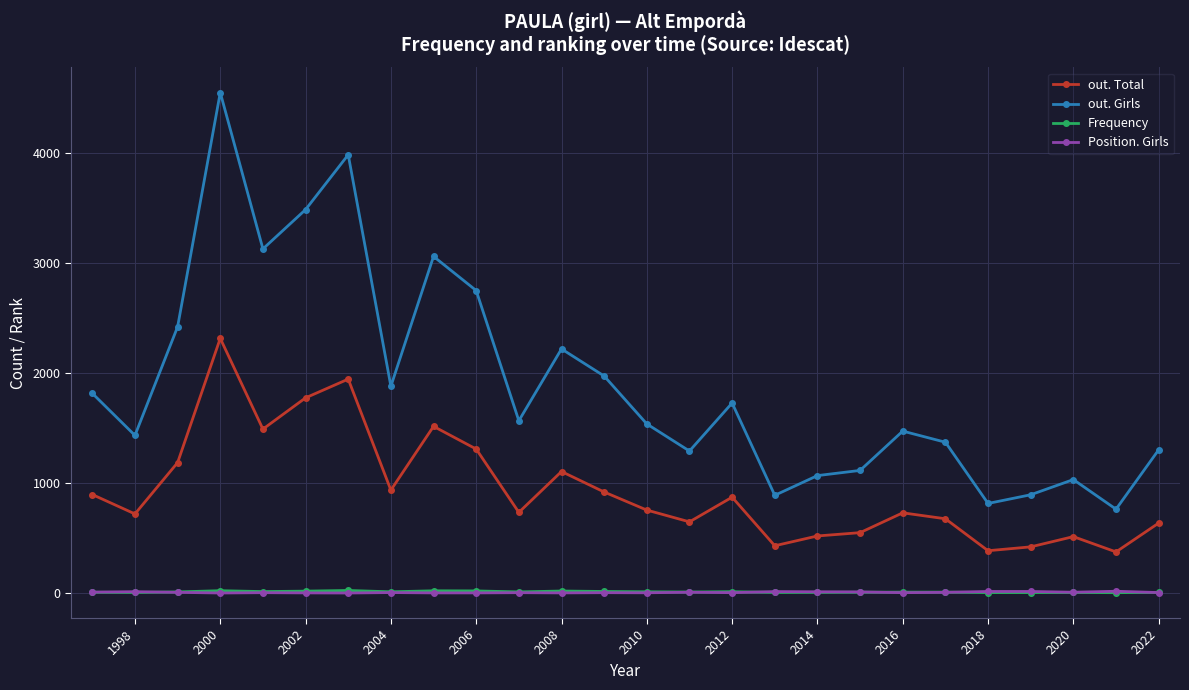

What is the maximum value for out. Total?

2313